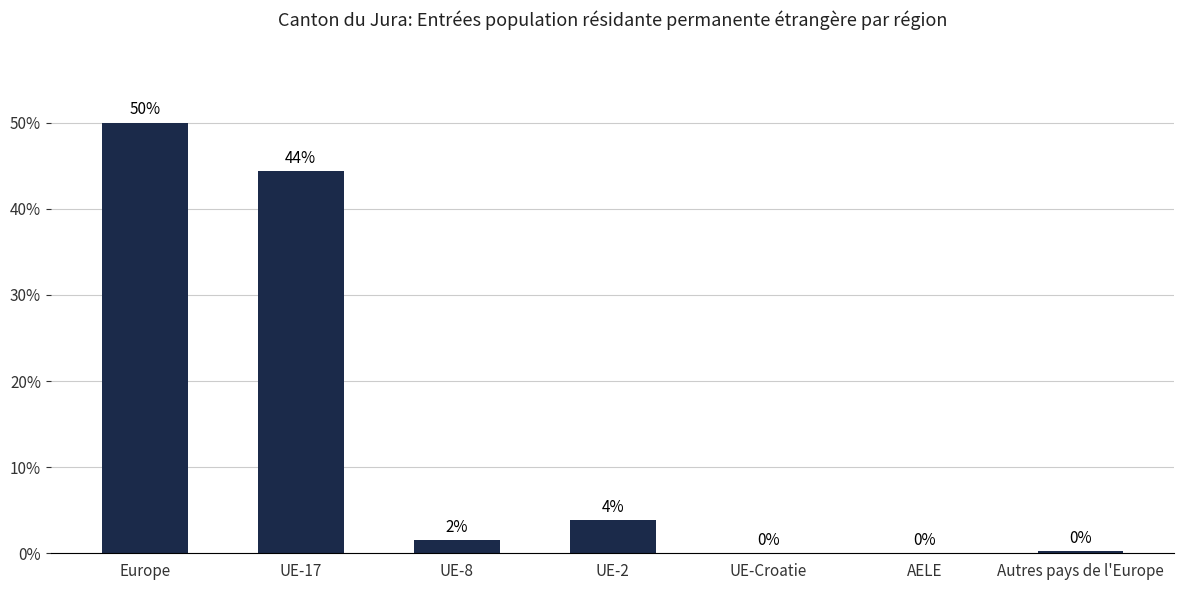

What is the maximum value shown in the chart?

50.0